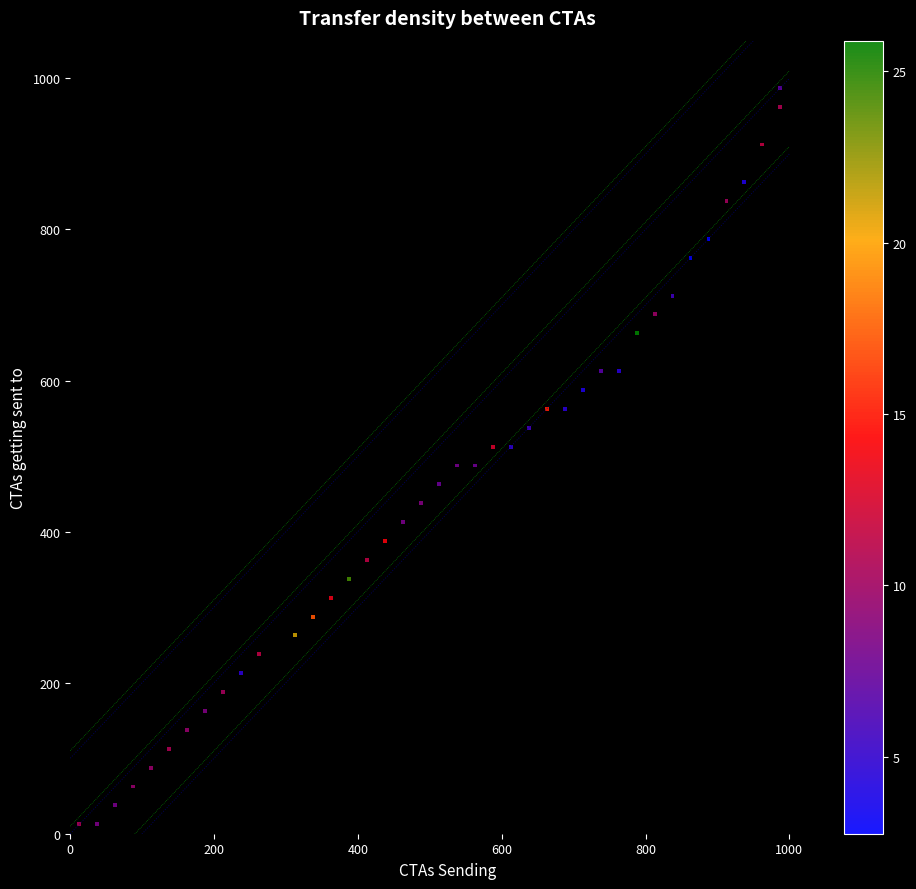

What is the range of X values (max minus min)?

975.0